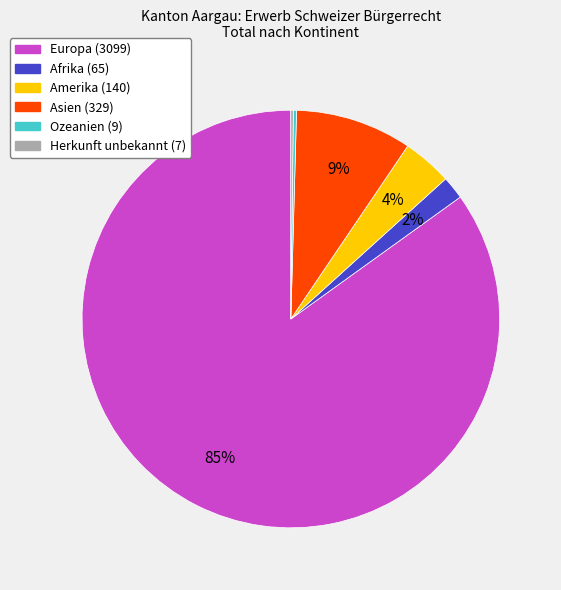

Is Amerika the majority of the pie?

No